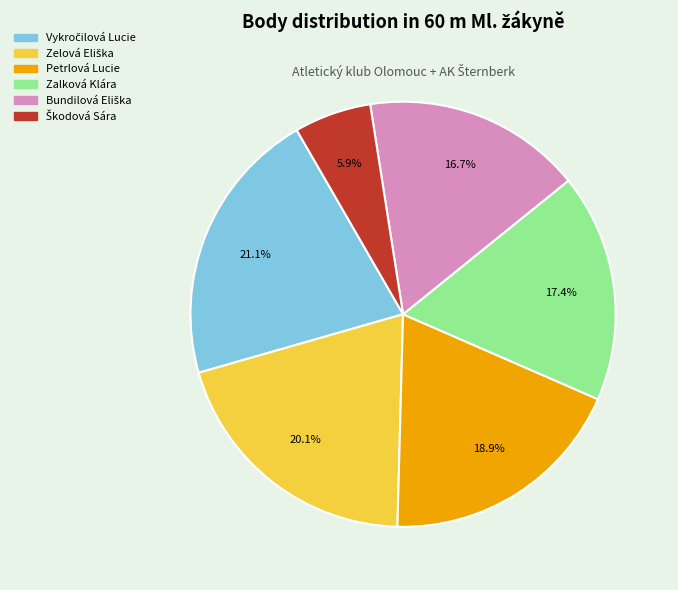

Does any single category account for the majority?

No